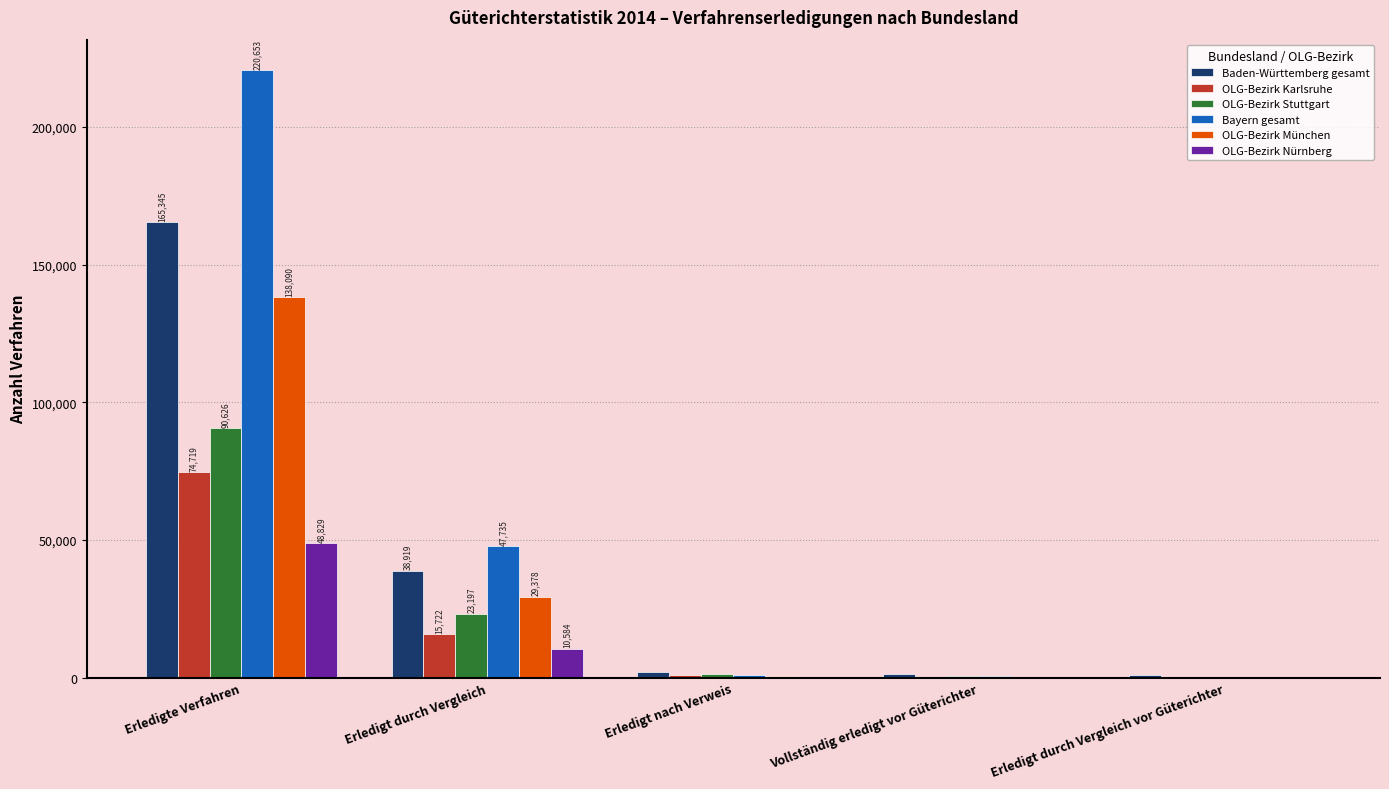

What is the highest value of the Baden-Württemberg gesamt series?

165345